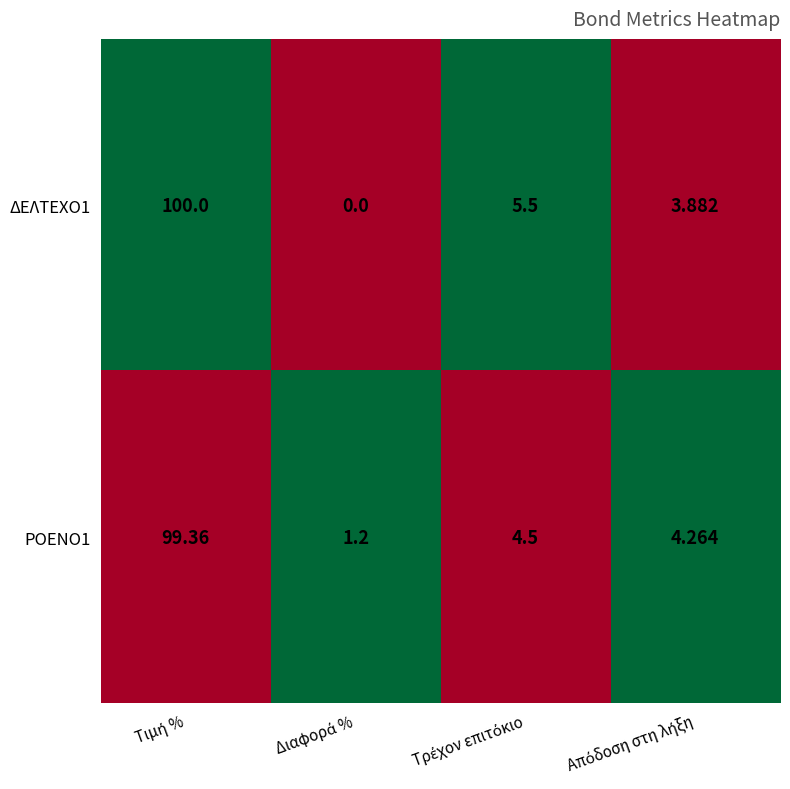

Reading right to left, extract all data points from this chart.

ΔΕΛΤΕΧΟ1: Απόδοση στη λήξη=4	Τρέχον επιτόκιο=6	Διαφορά %=0	Τιμή %=100
ΡΟΕΝΟ1: Απόδοση στη λήξη=4	Τρέχον επιτόκιο=4	Διαφορά %=1	Τιμή %=99